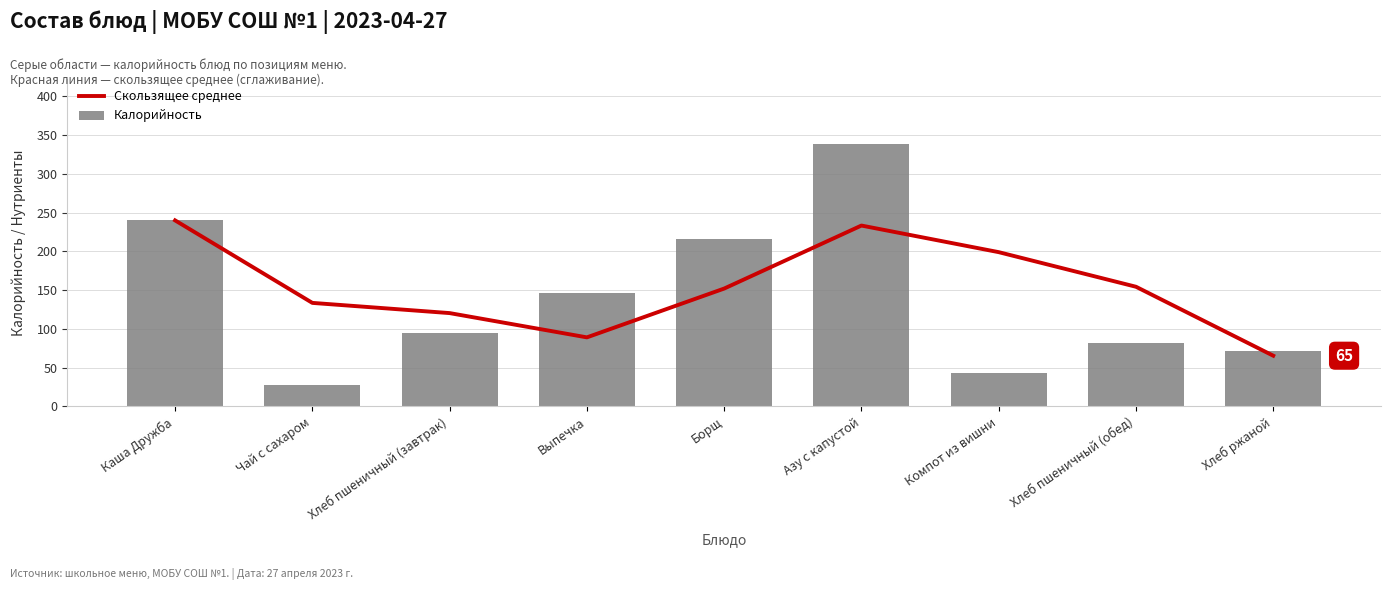

True or false: Калорийность has a value of 138.7 at Хлеб пшеничный (обед).

False